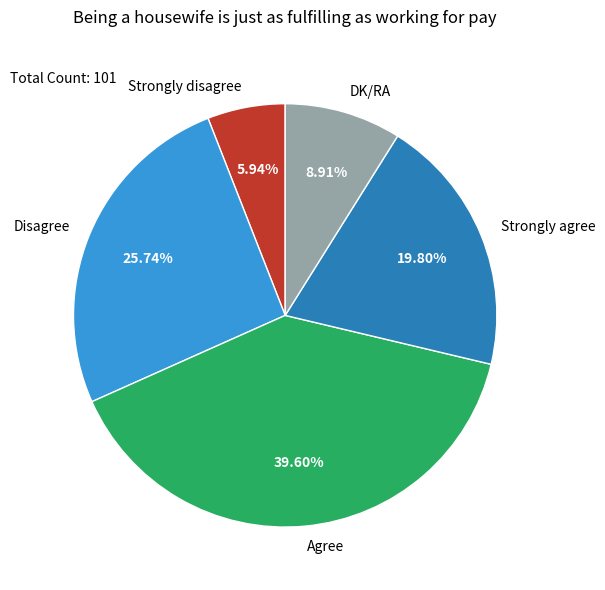

How many segments does this pie chart have?

5